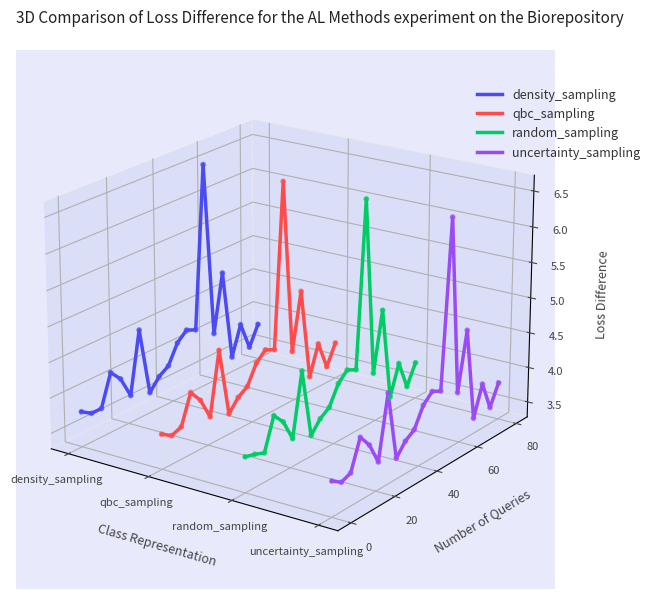

Which series has the largest total across all categories?

density_sampling